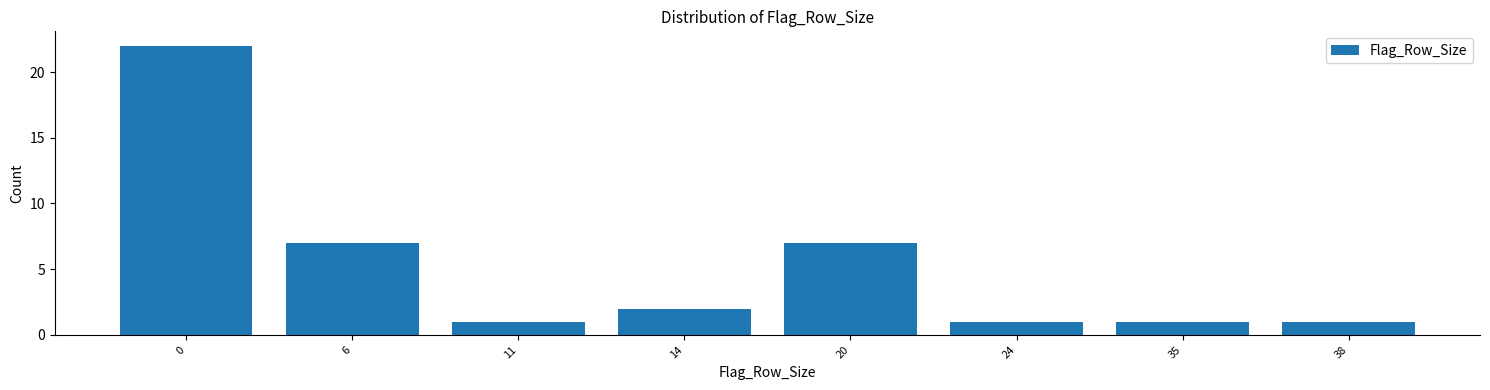

Reading right to left, what are all the values shown in this chart?

1	1	1	7	2	1	7	22